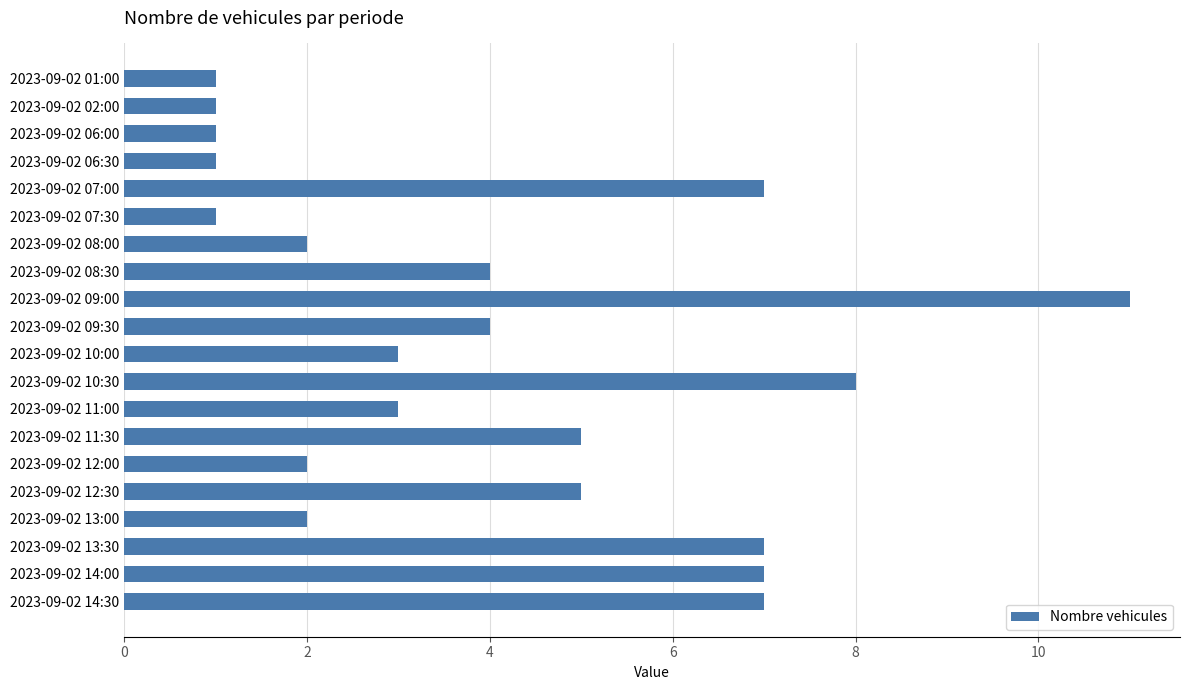

The value at 2023-09-02 11:30 is 5. True or false?

True